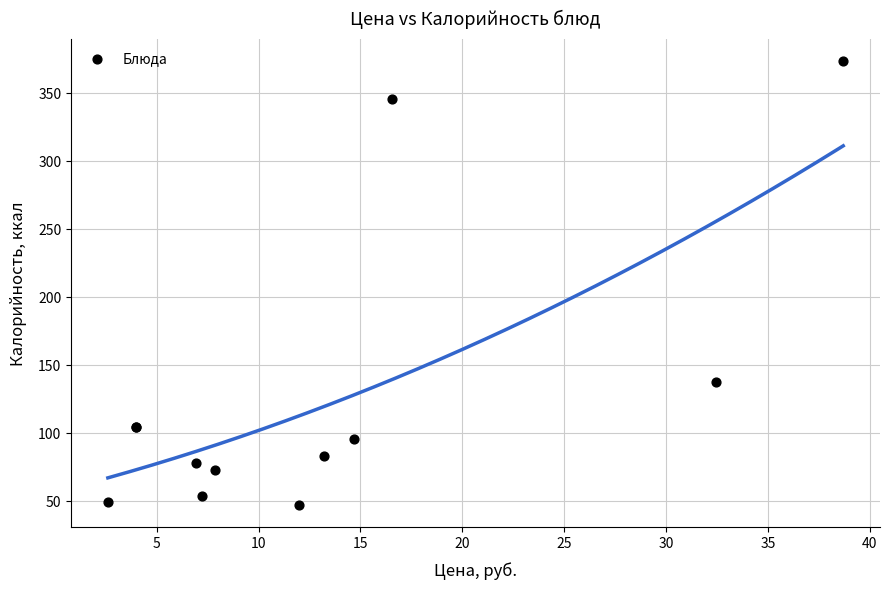

What Y value in the scatter plot is closest to 210?

137.5